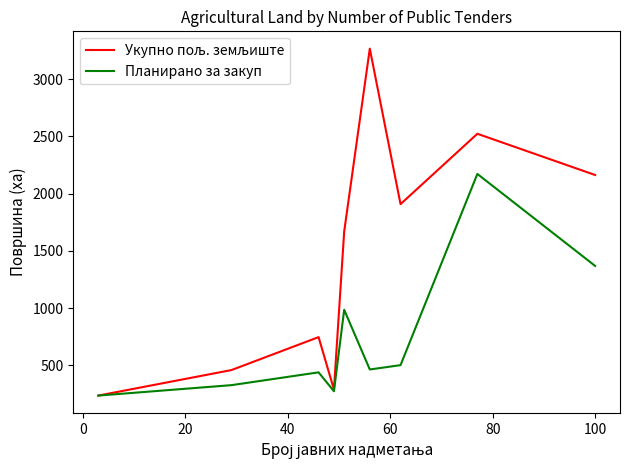

How many lines are shown in the chart?

2